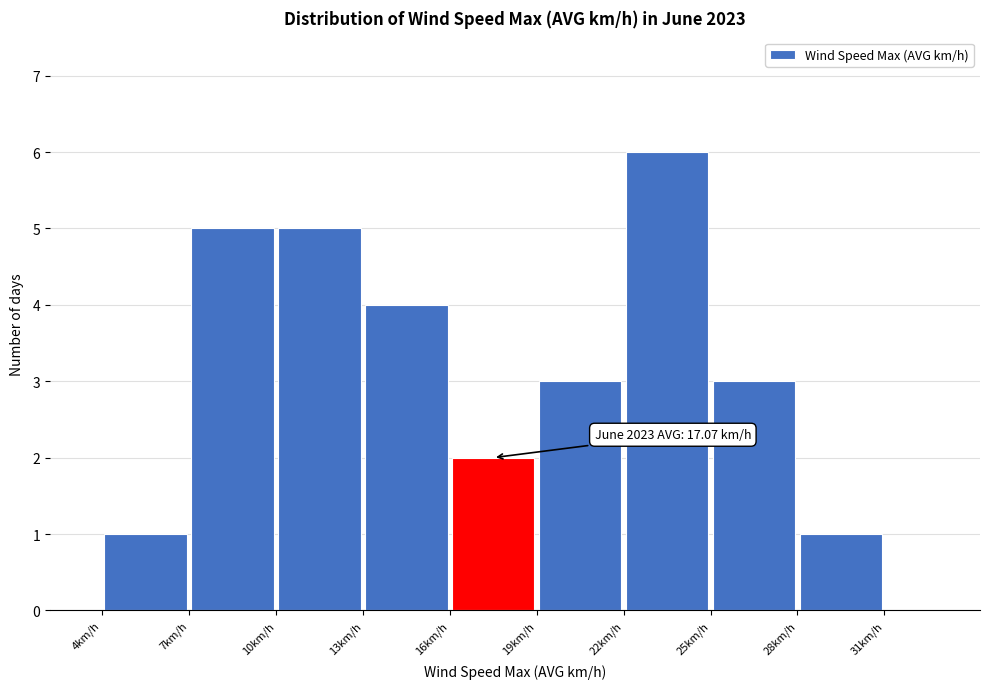

Which range on the x-axis has the tallest bar?

22 to 25